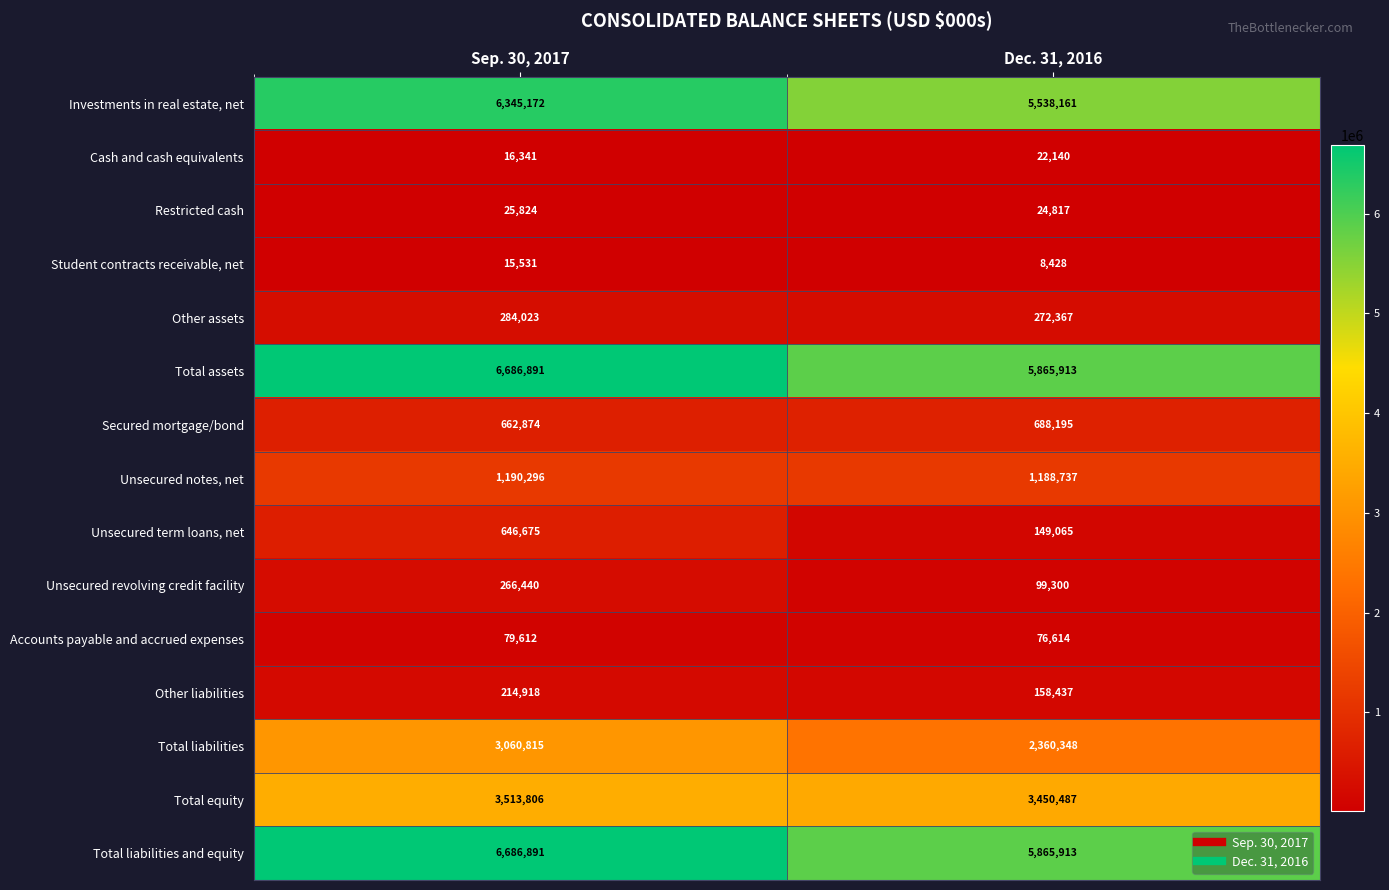

At which label does Total assets reach its peak?

Sep. 30, 2017